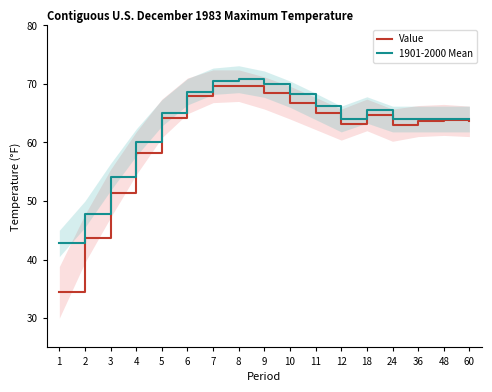

Where is the first local minimum for Value?

12